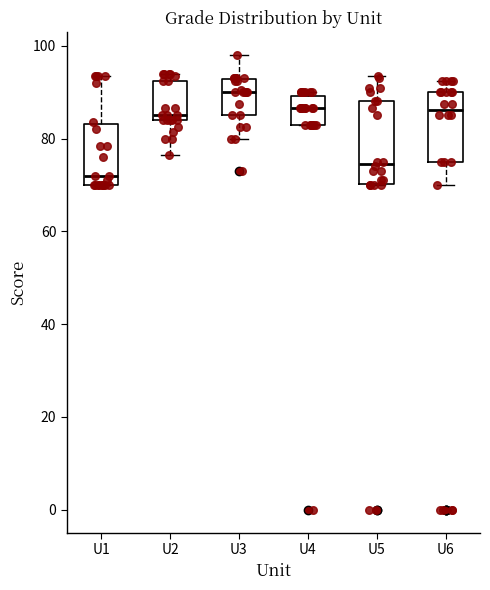

Where does the median line of the box for U1 sit on the y-axis? The values are not printed on the chart, so give them approximately, as read against the axis.

72